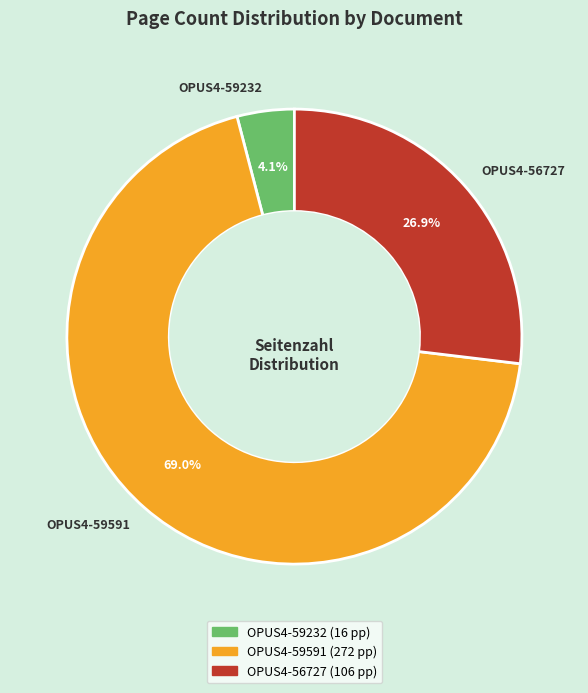

To the nearest percent, what is the difference between the largest and smallest slice percentages?

65%